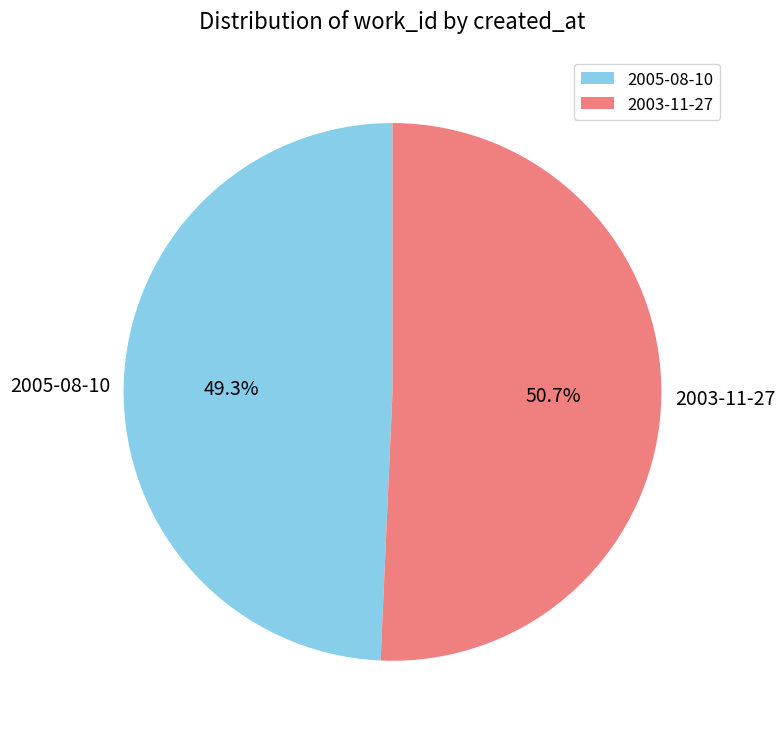

Rank the categories by value from highest to lowest.

2003-11-27, 2005-08-10